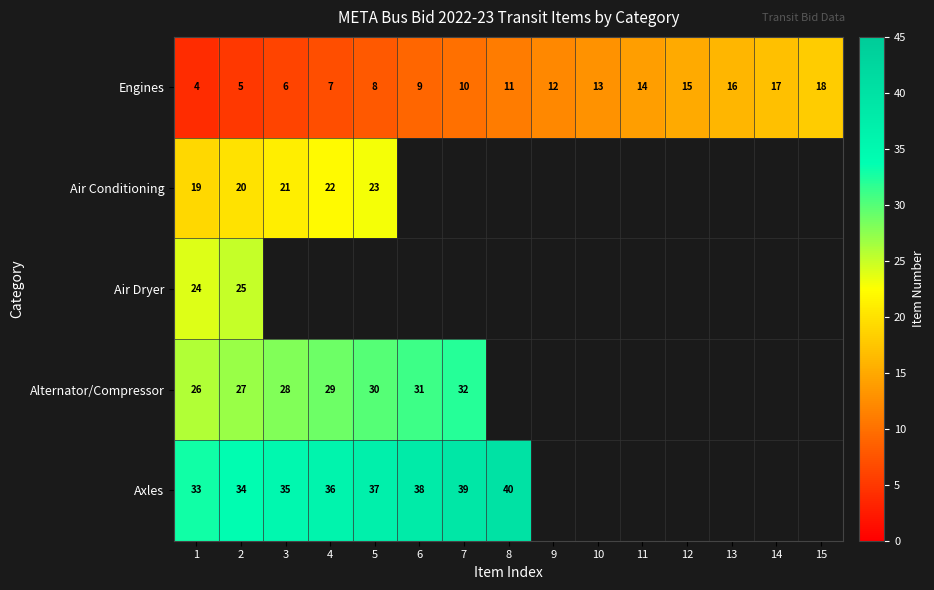

Read the Engines value at 11, to the nearest 10.

10